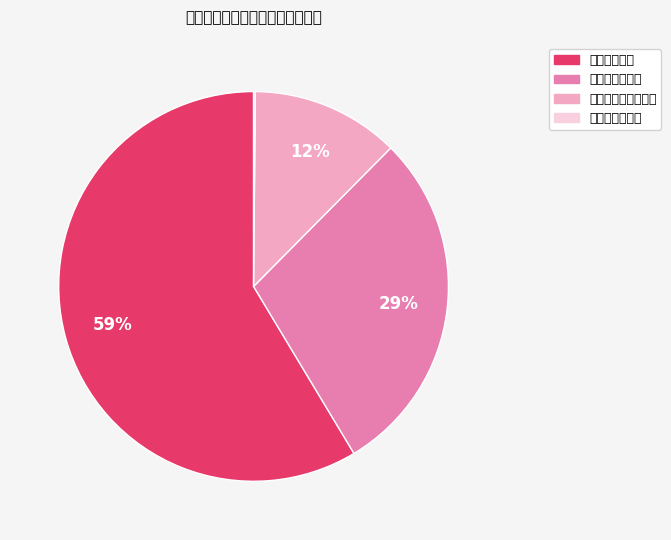

Count the number of slices in the pie.

4